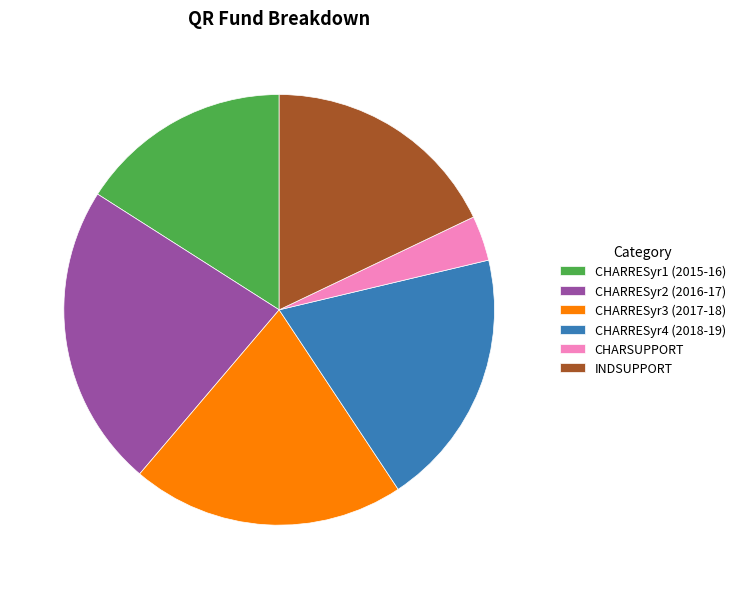

Is the sum of CHARRESyr1 (2015-16) and CHARRESyr2 (2016-17) greater than half?

No